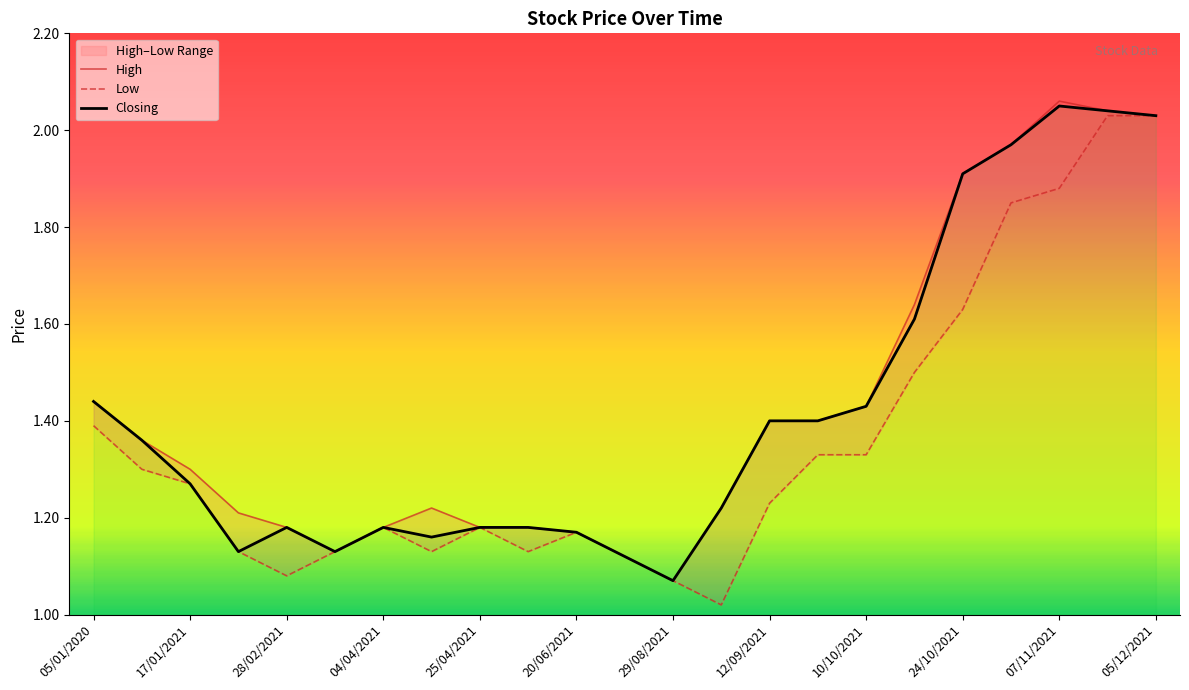

What is the value of the High point at the 9th from the left?

1.2